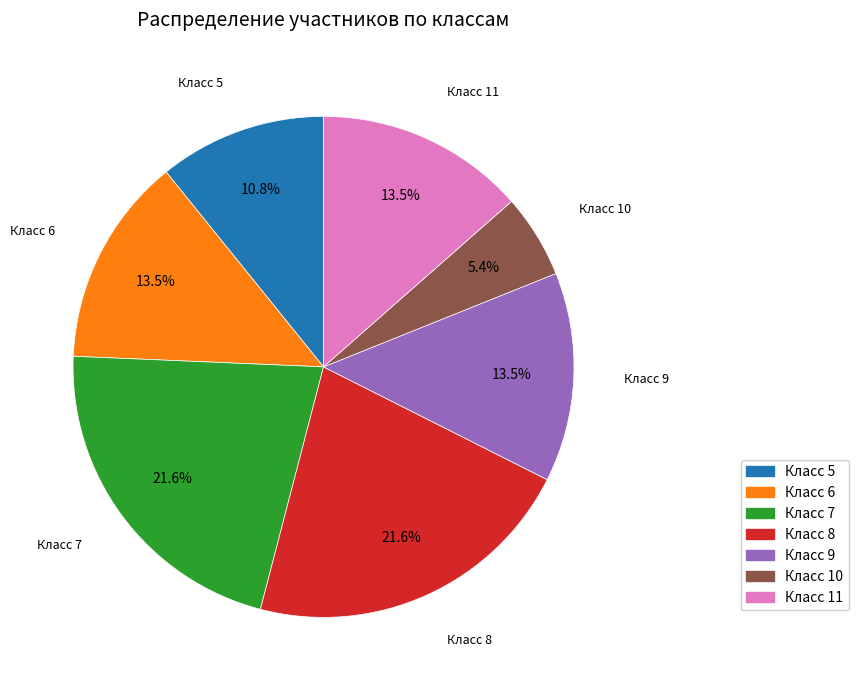

Does any single category account for the majority?

No